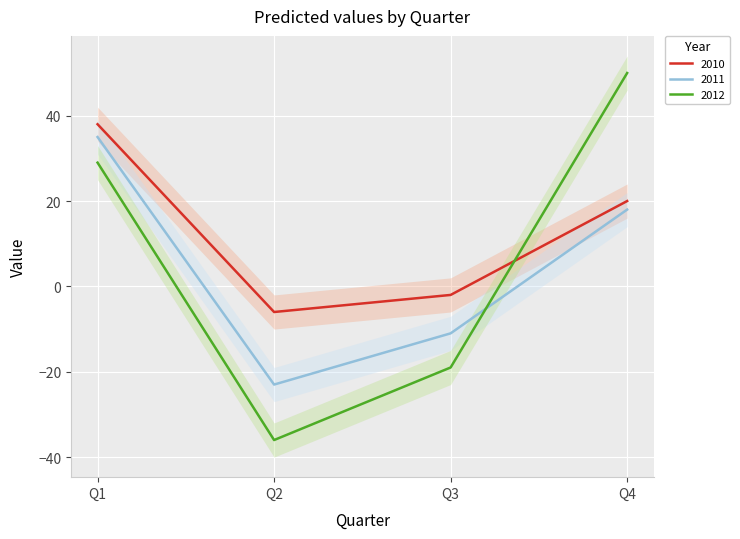

Which series changed the most between Q1 and Q4?

2012